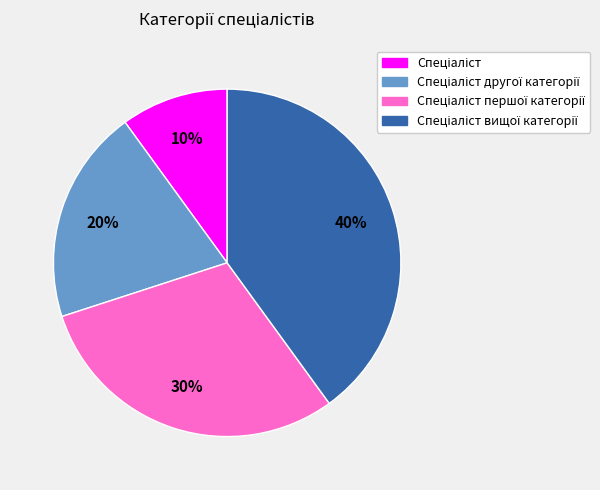

Is there a majority slice in this chart?

No